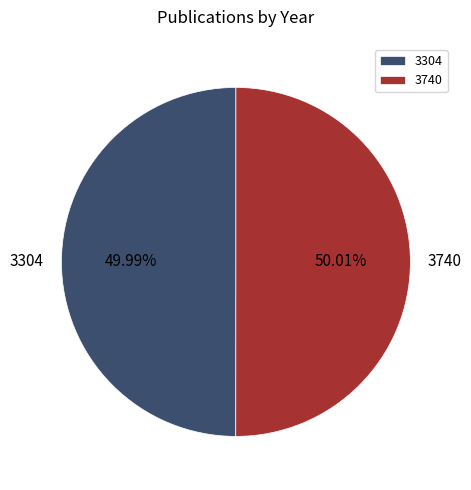

To the nearest percent, what is the average slice percentage?

50%